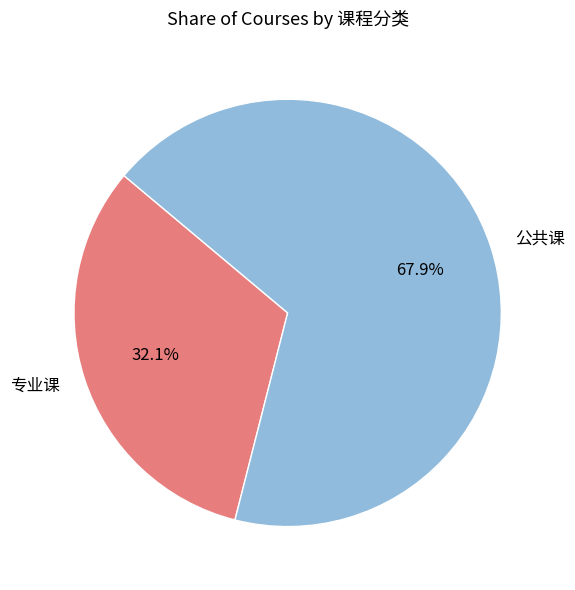

Rank the categories by value from highest to lowest.

公共课, 专业课